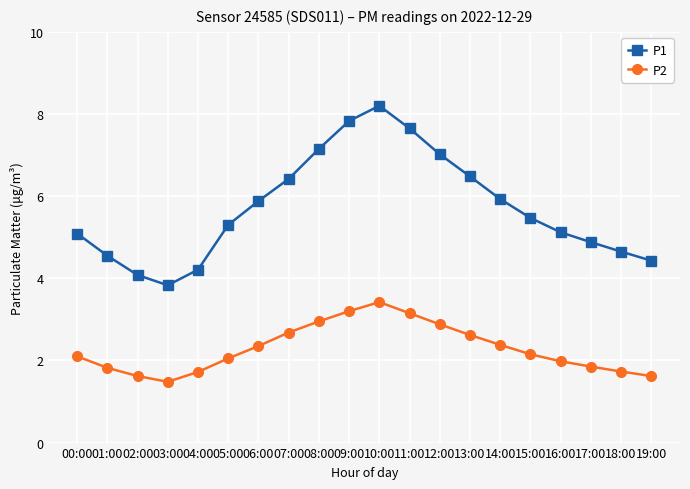

What is the spread (max minus min) of values at 07:00?

3.7